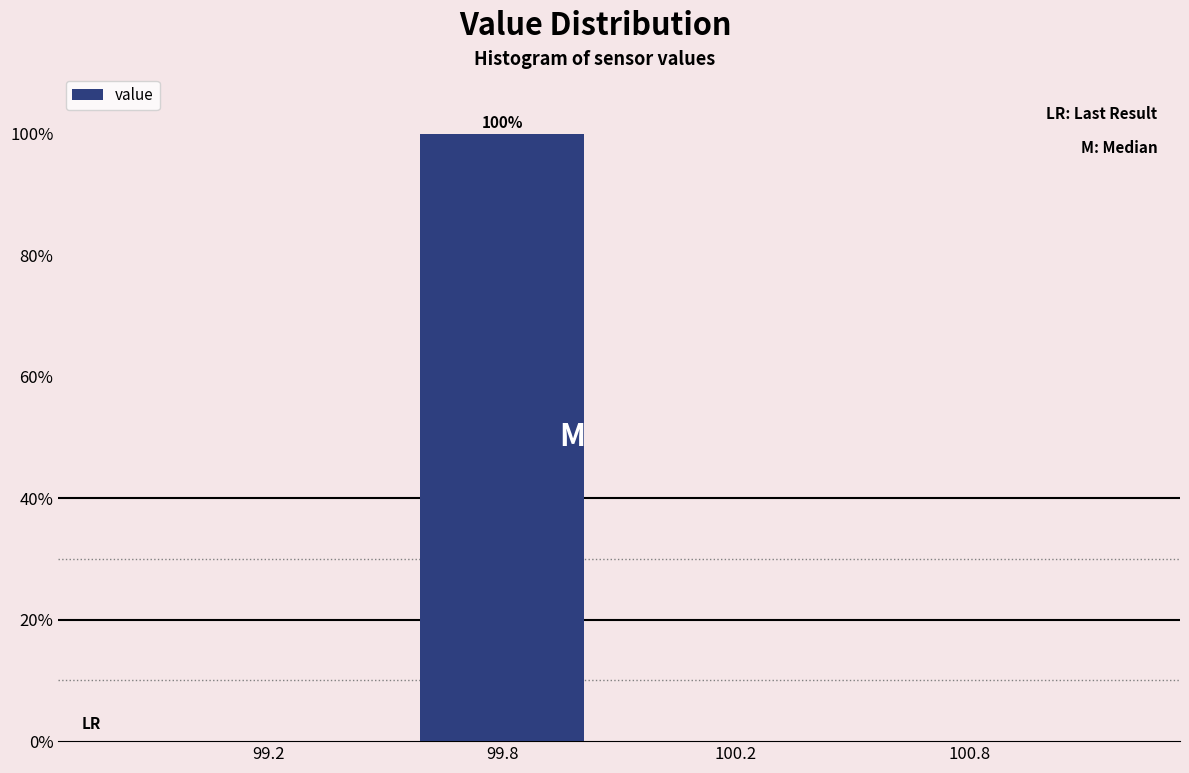

Reading right to left, list all the values displayed in this chart.

100.8=0	100.2=0	99.8=100	99.2=0